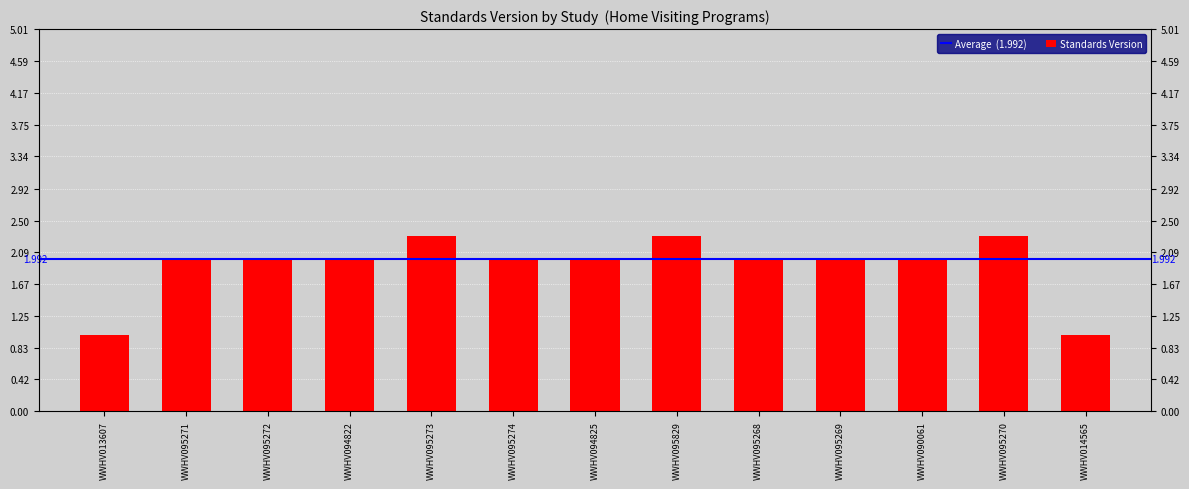

How many bars are there in total?

13